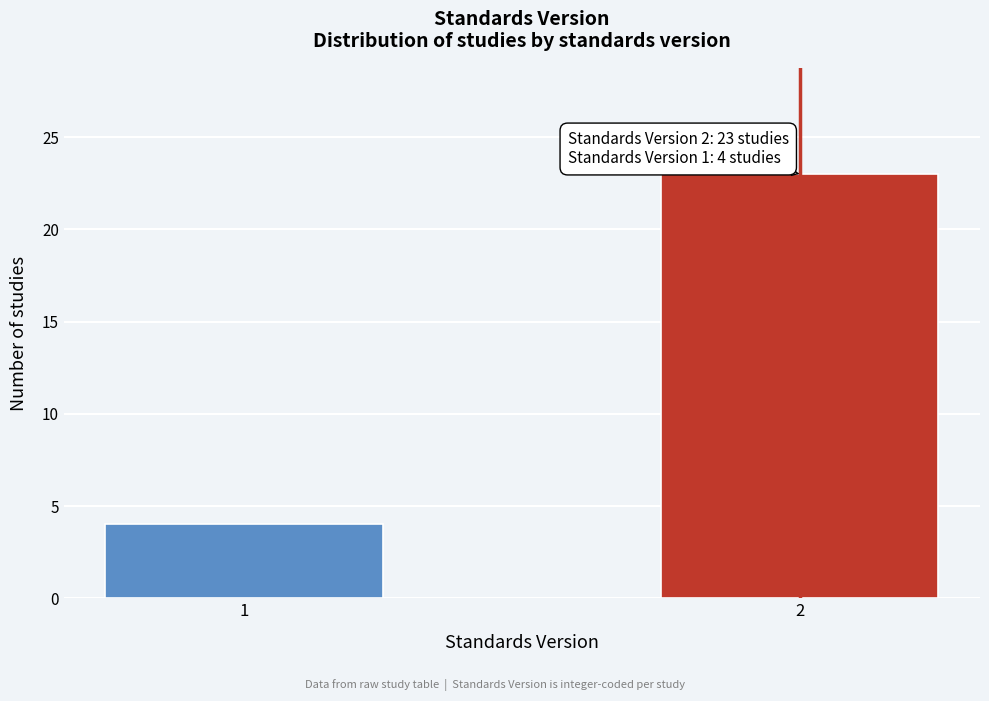

Reading right to left, transcribe all the data shown in this chart.

23	4